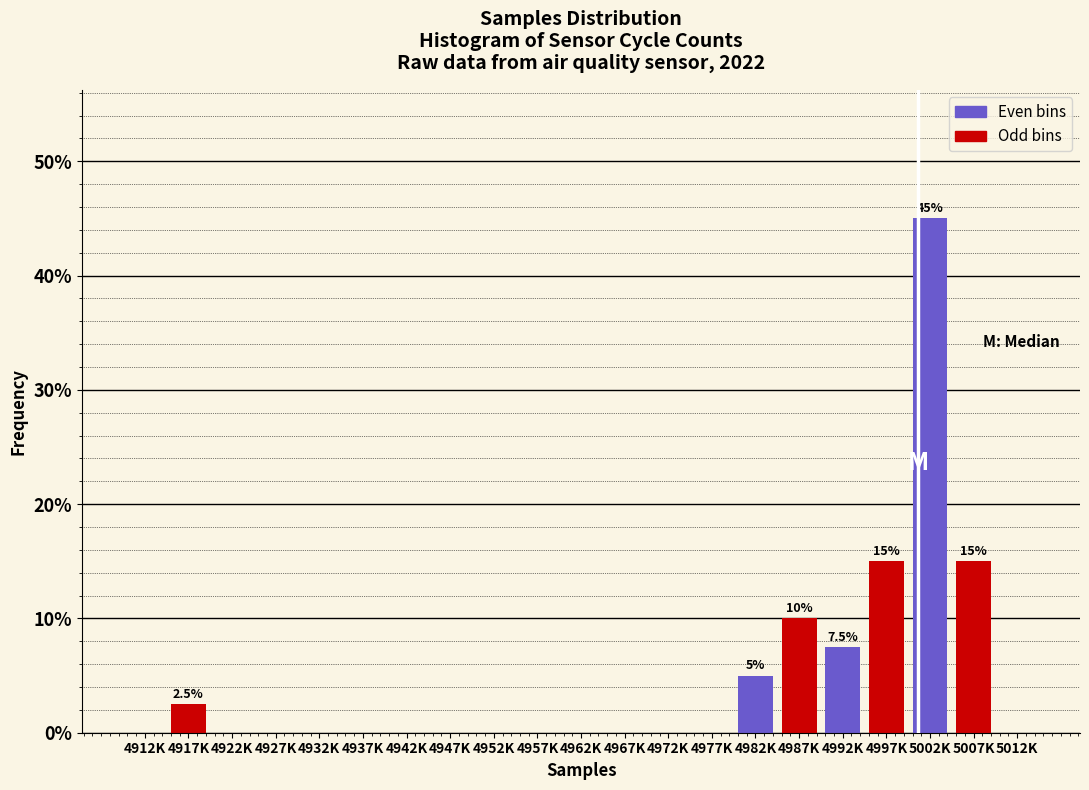

Reading right to left, extract all data points from this chart.

5012K=0.0	5007K=15.0	5002K=45.0	4997K=15.0	4992K=7.5	4987K=10.0	4982K=5.0	4977K=0.0	4972K=0.0	4967K=0.0	4962K=0.0	4957K=0.0	4952K=0.0	4947K=0.0	4942K=0.0	4937K=0.0	4932K=0.0	4927K=0.0	4922K=0.0	4917K=2.5	4912K=0.0